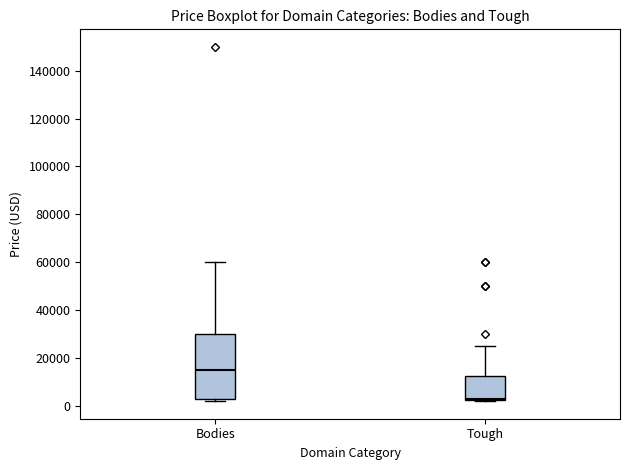

Reading left to right, transcribe this box plot: for each box, give where its median line is, the range the box spans, and where its two whiskers end, as read against the y-axis. The values are not printed on the chart, so give them approximately, as read against the axis.

Bodies: median 14000, box 2000 to 30000, whiskers 2000 (just below the box's lower edge) to 60000
Tough: median 2000 (just above the box's lower edge), box 2000 to 12000, whiskers 2000 to 24000